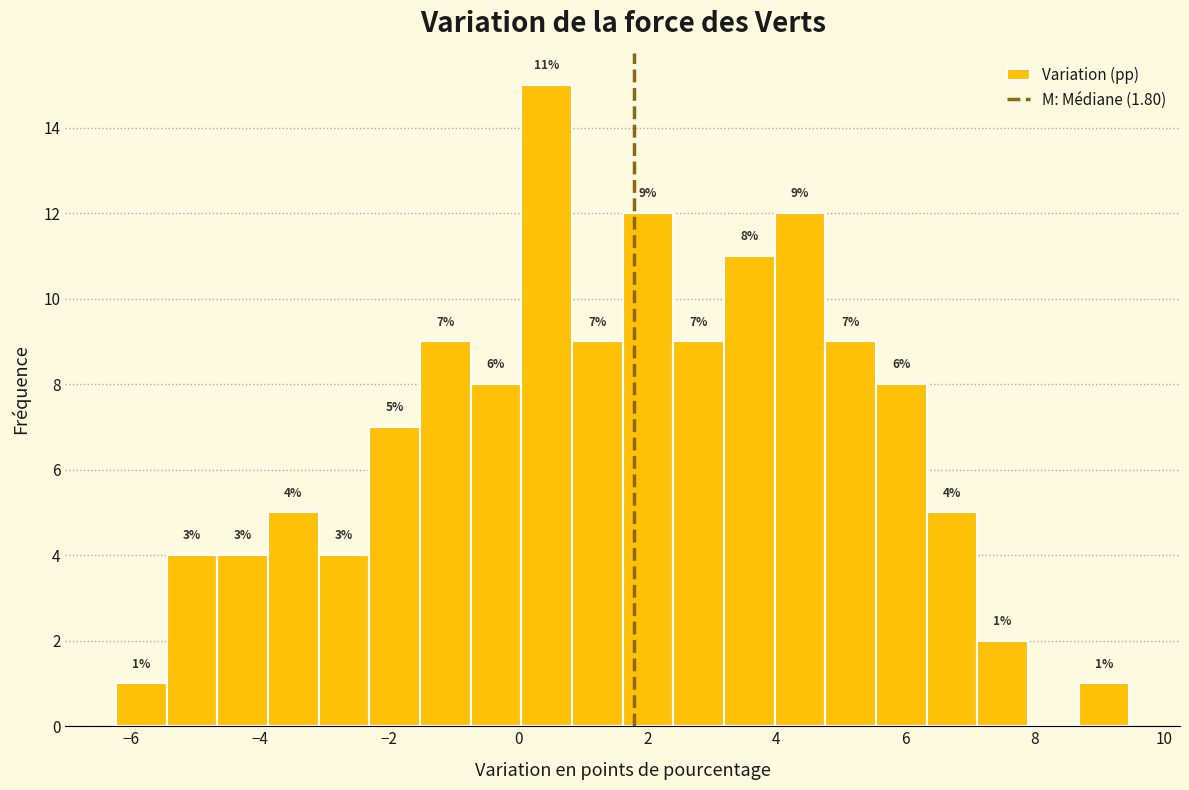

Around what value on the x-axis is the tallest bar? Give the approximate position of its centre, as read against the axis.

0.4